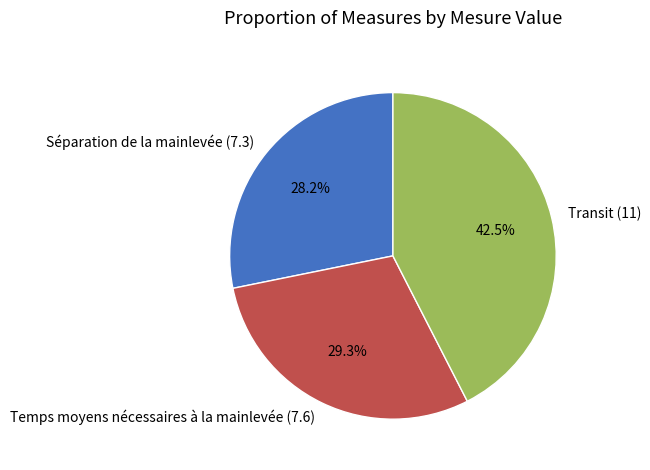

Which has a higher value, Séparation de la mainlevée (7.3) or Temps moyens nécessaires à la mainlevée (7.6)?

Temps moyens nécessaires à la mainlevée (7.6)